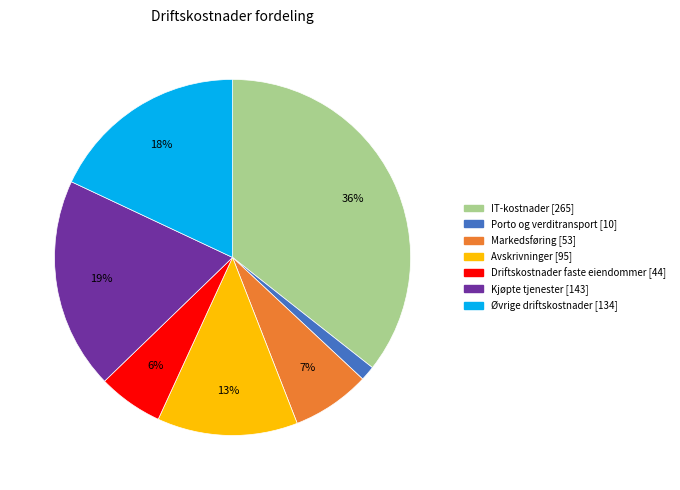

Is Markedsføring the majority of the pie?

No